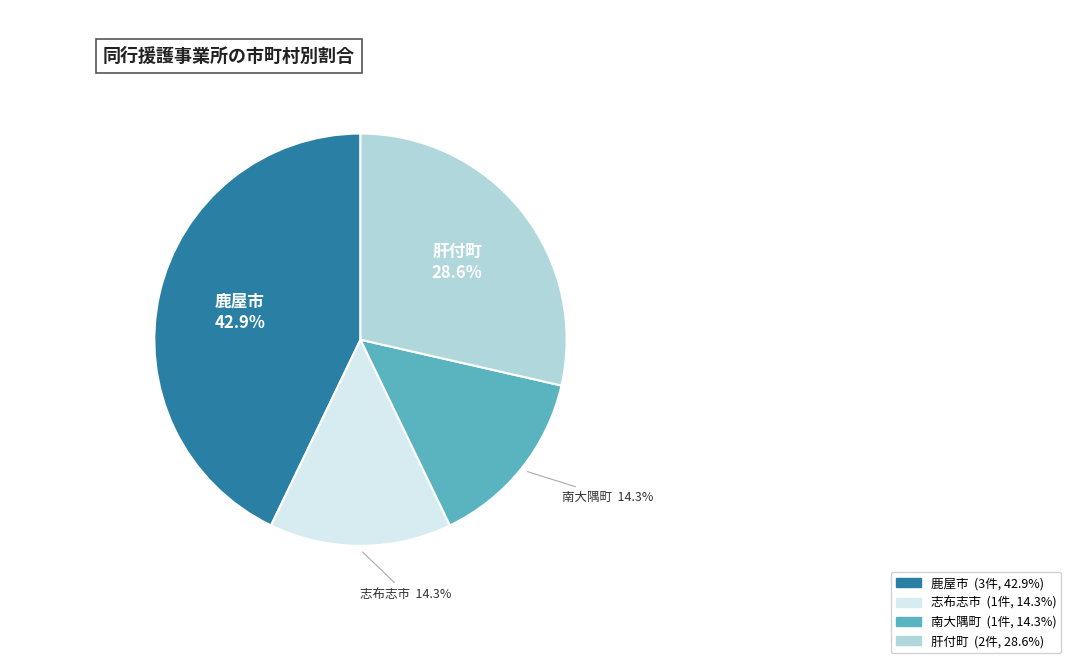

How many slices are in this pie chart?

4